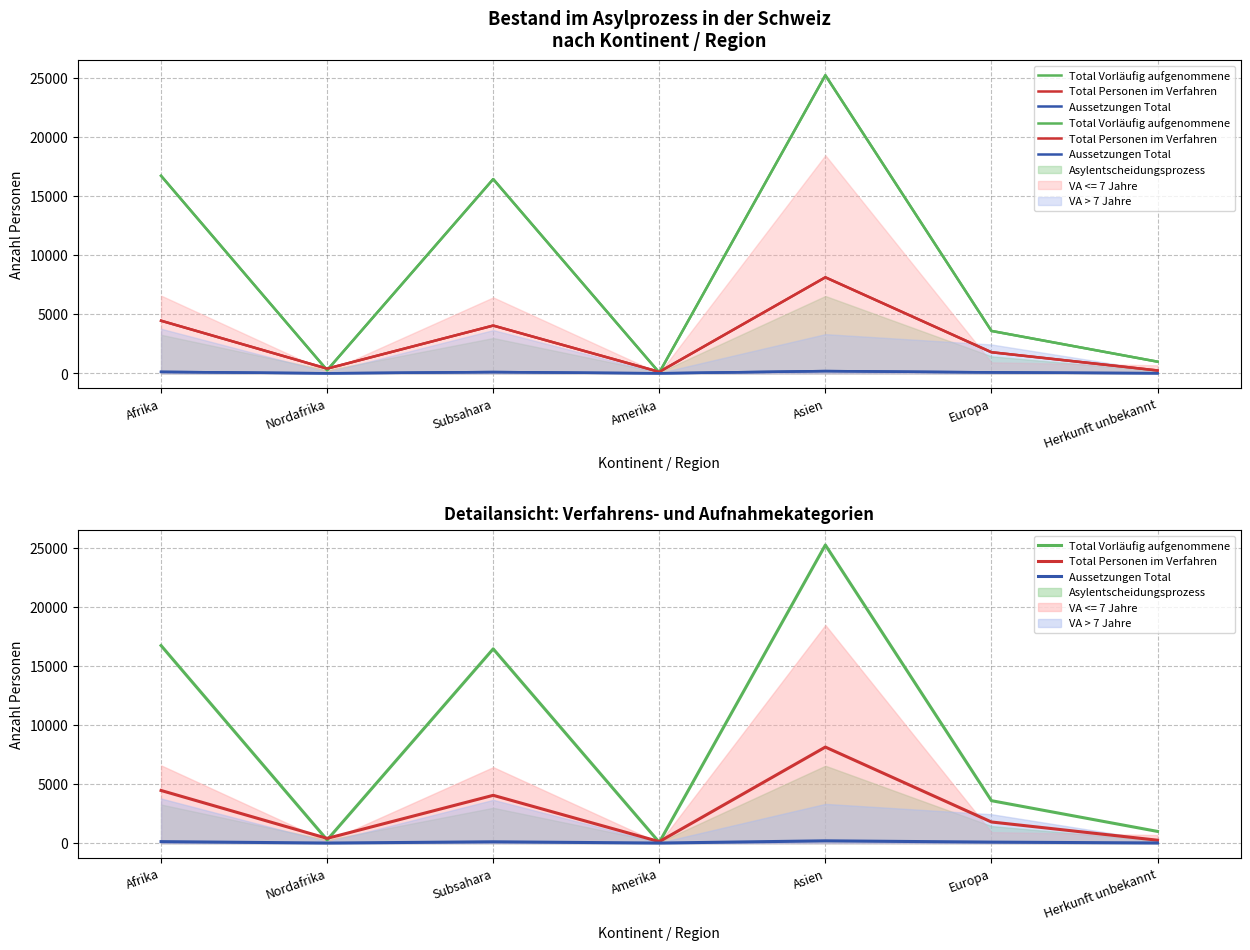

Does the chart have visible grid lines?

Yes